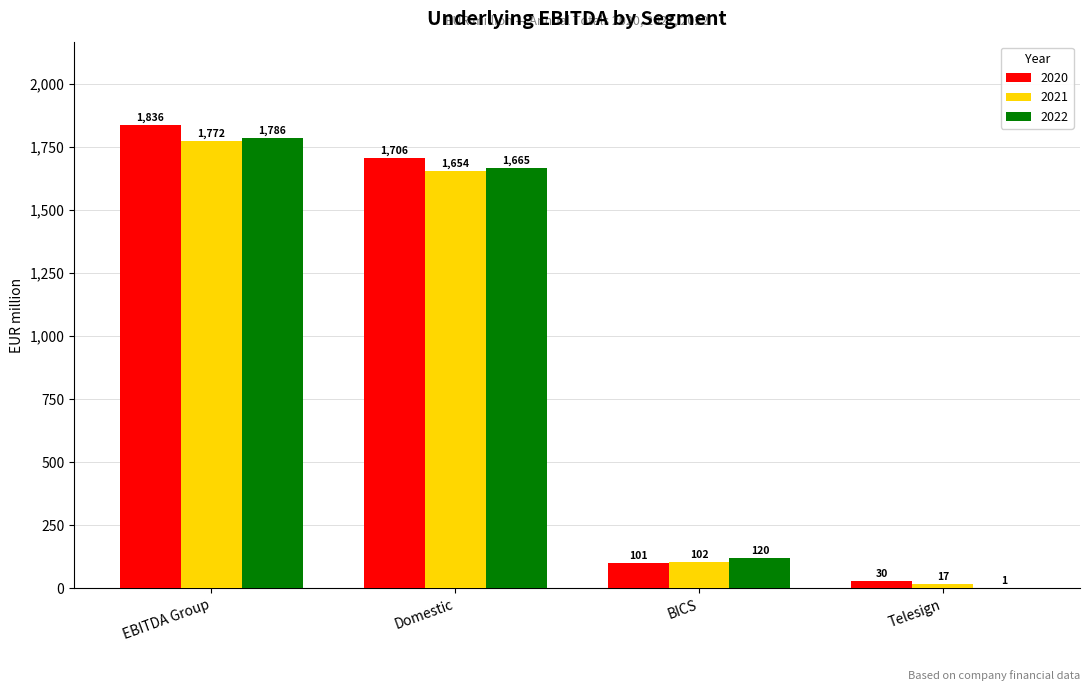

Are the bars grouped side by side (vs. stacked)?

Yes